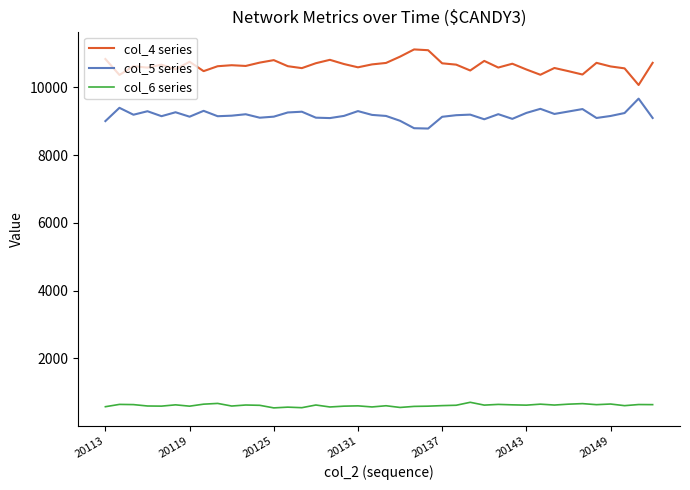

What is the average value of the col_5 series series?

9181